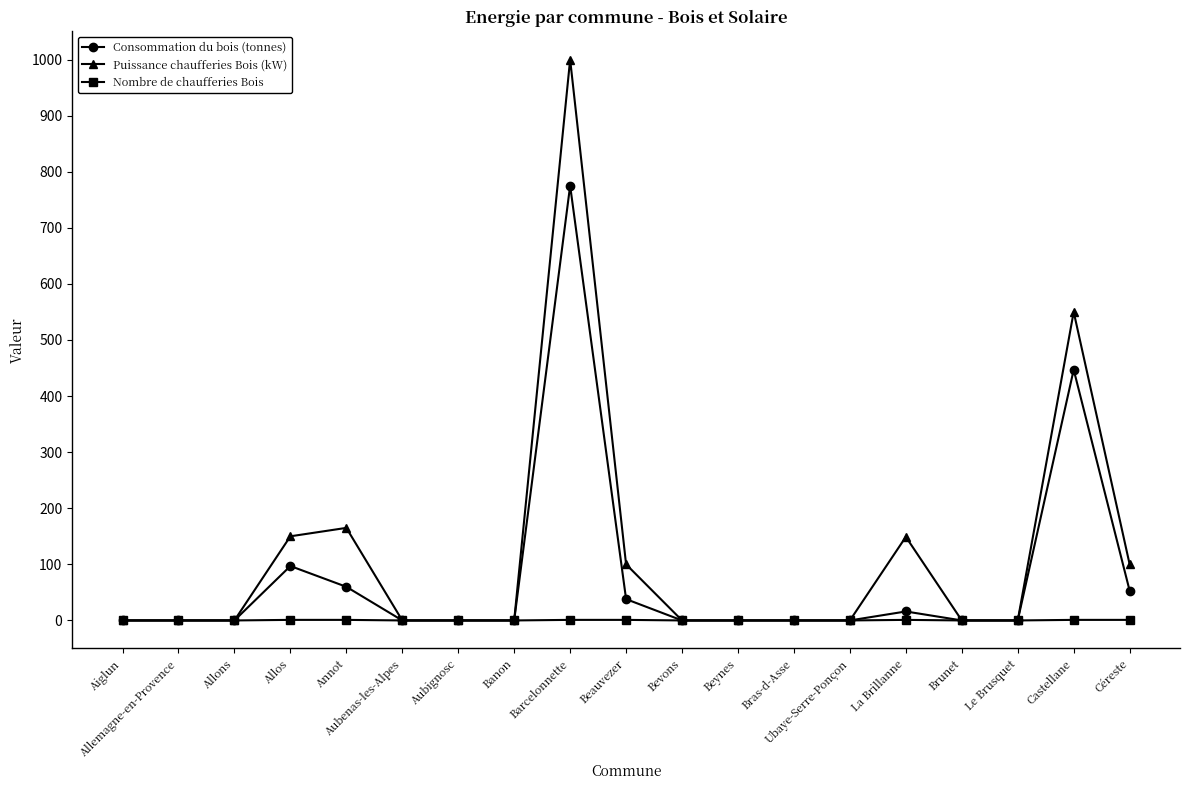

How many series are shown in this chart?

3